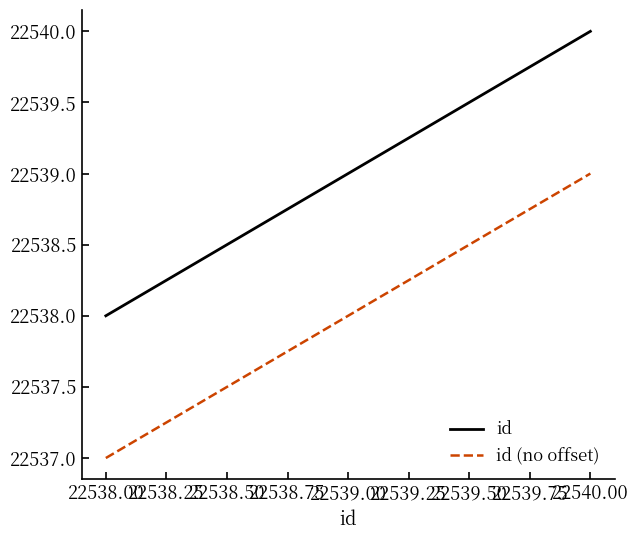

What are all the series names shown in the legend?

id, id (no offset)